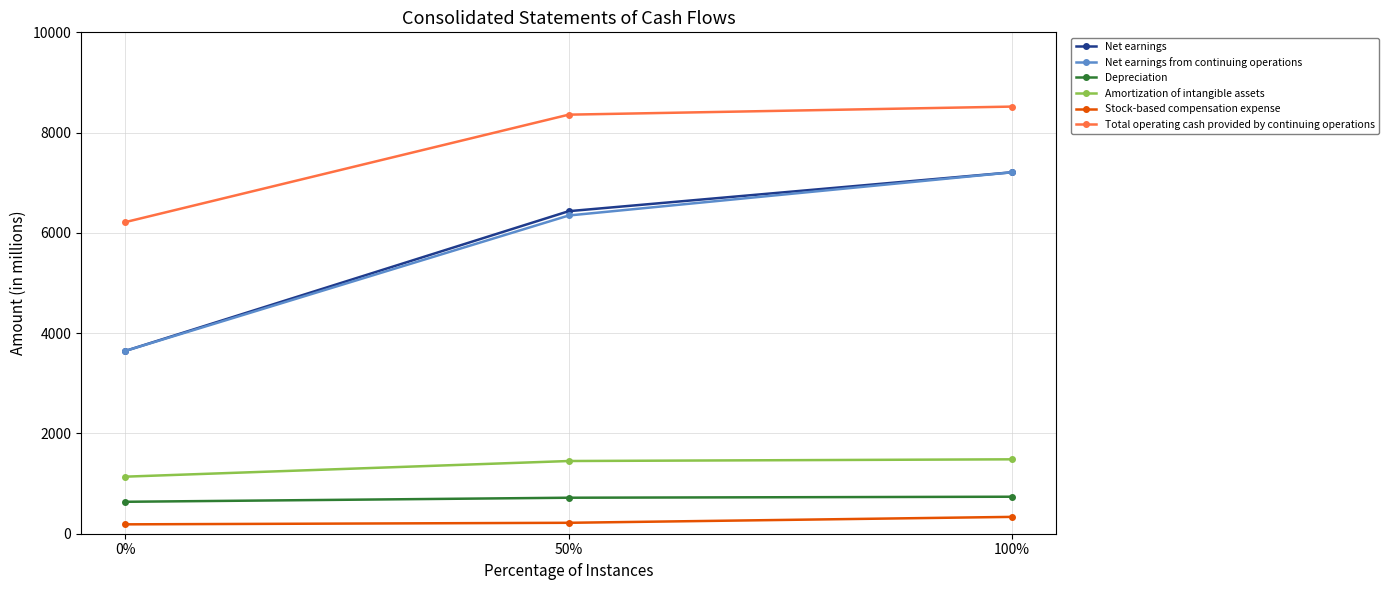

What is the label of the 1st point from the right?

100%